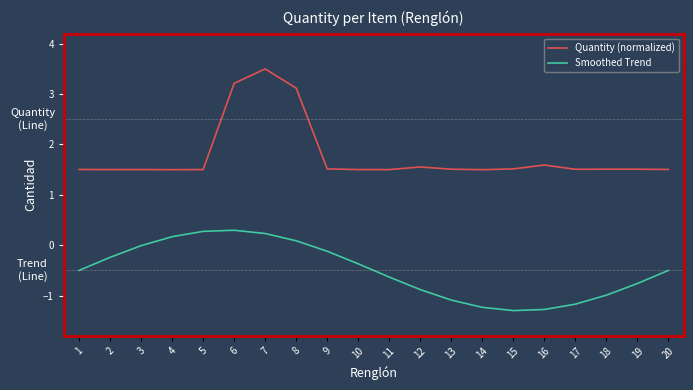

True or false: Quantity (normalized) and Smoothed Trend cross at least once.

False